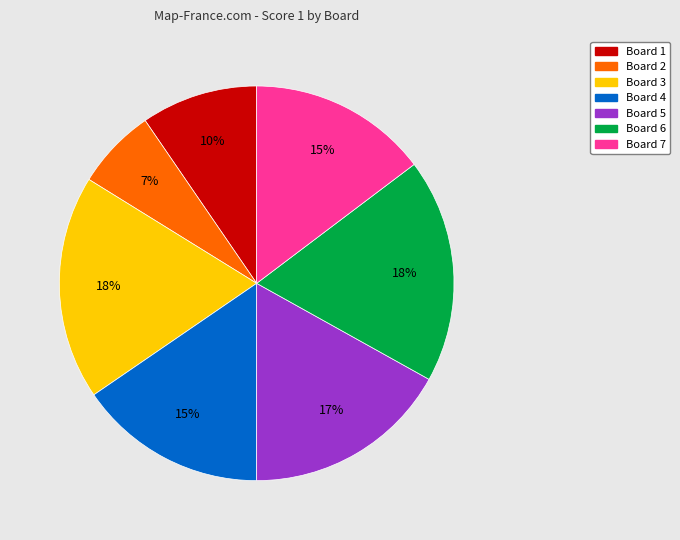

To the nearest percent, what percentage of the pie is Board 4?

15%